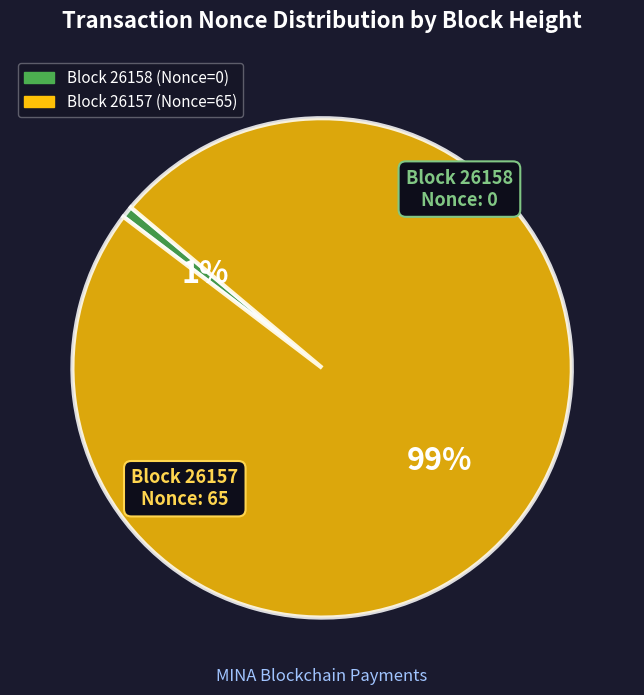

Count the number of slices in the pie.

2